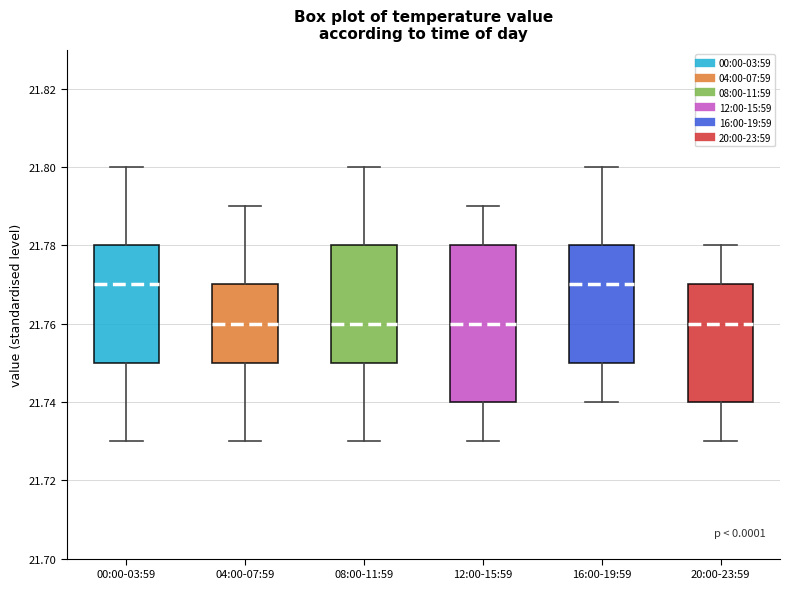

Where is the lower edge of the box for 00:00-03:59 on the y-axis? The values are not printed on the chart, so give them approximately, as read against the axis.

21.75